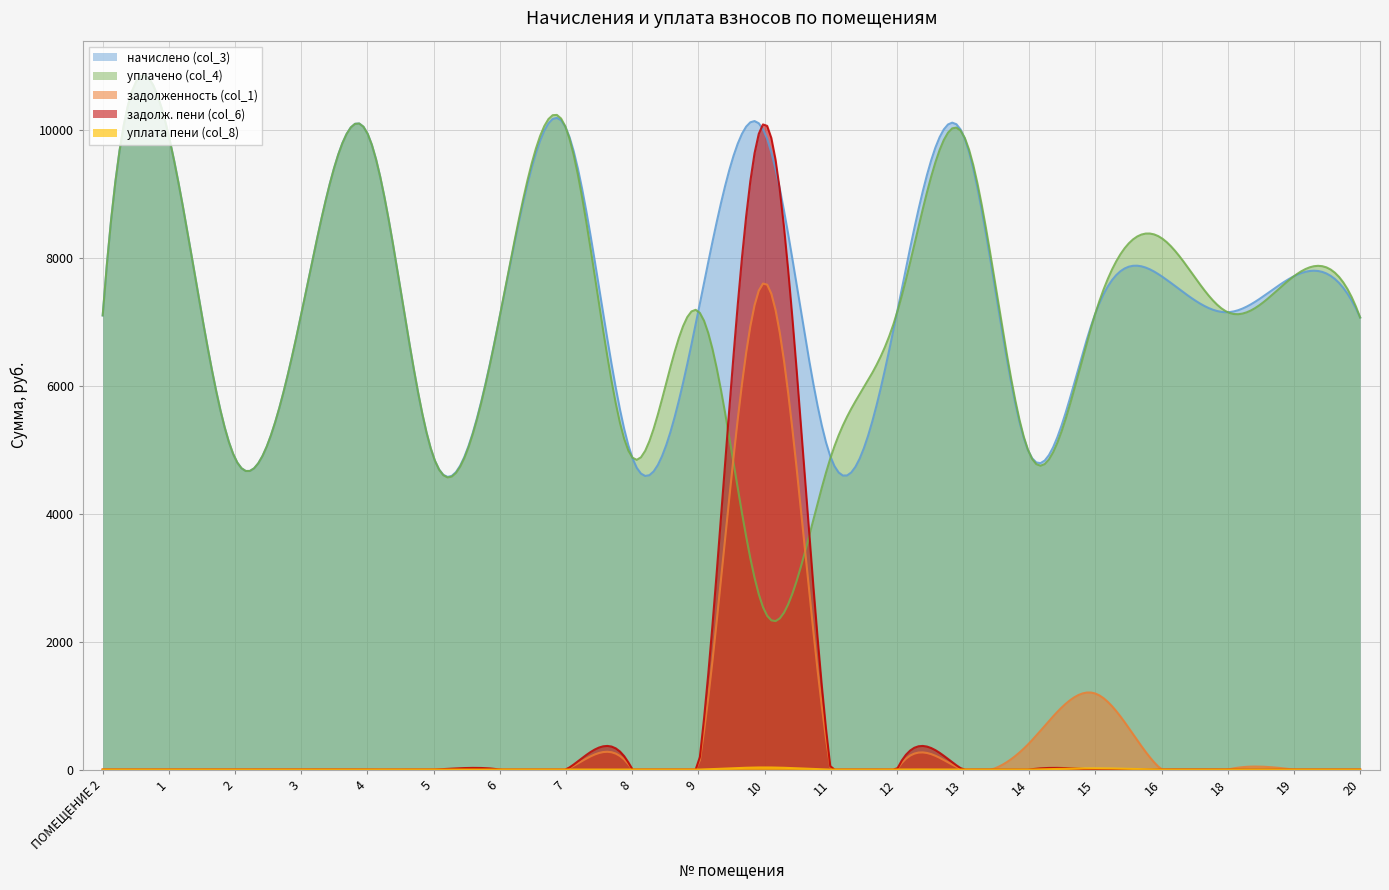

At which category does начислено (col_3) reach its first local valley?

2